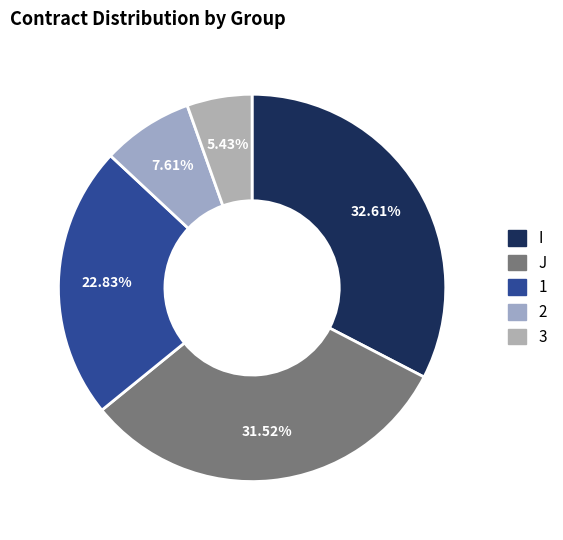

Approximately how many times larger is the value at J compared to 2?

4.1